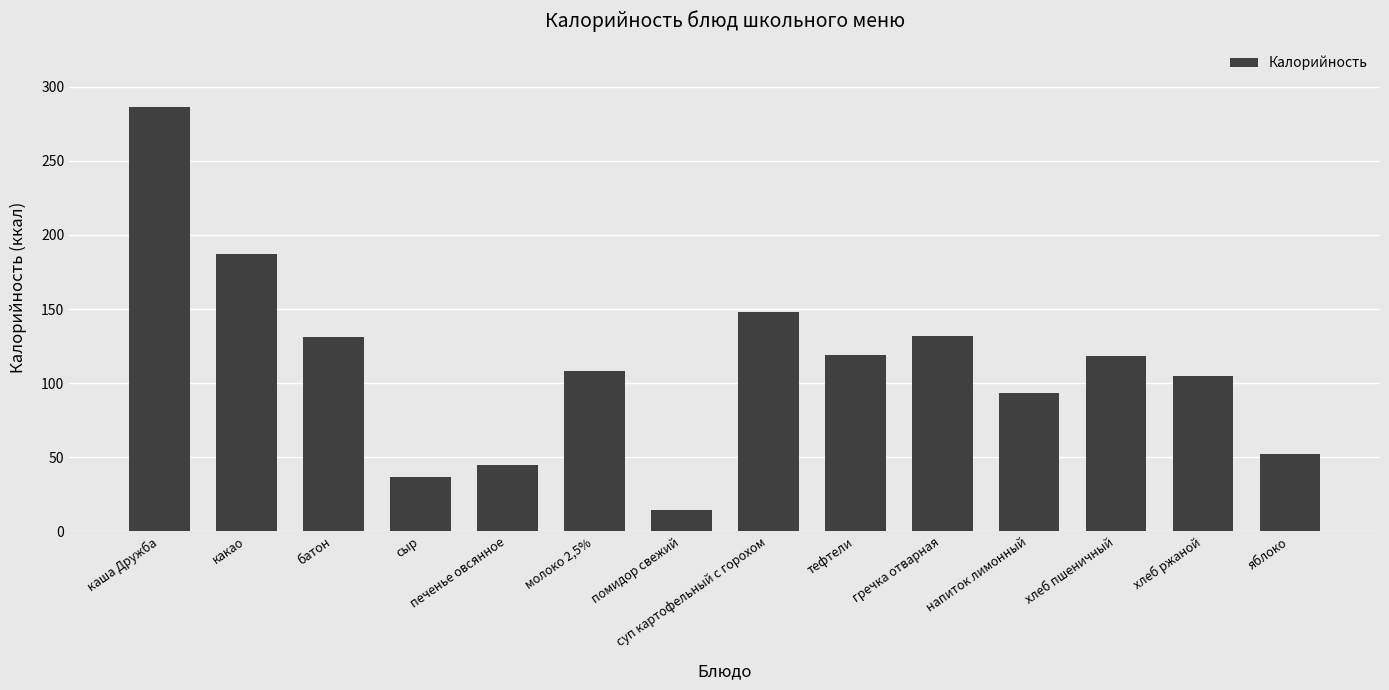

How many categories are shown in the chart?

14